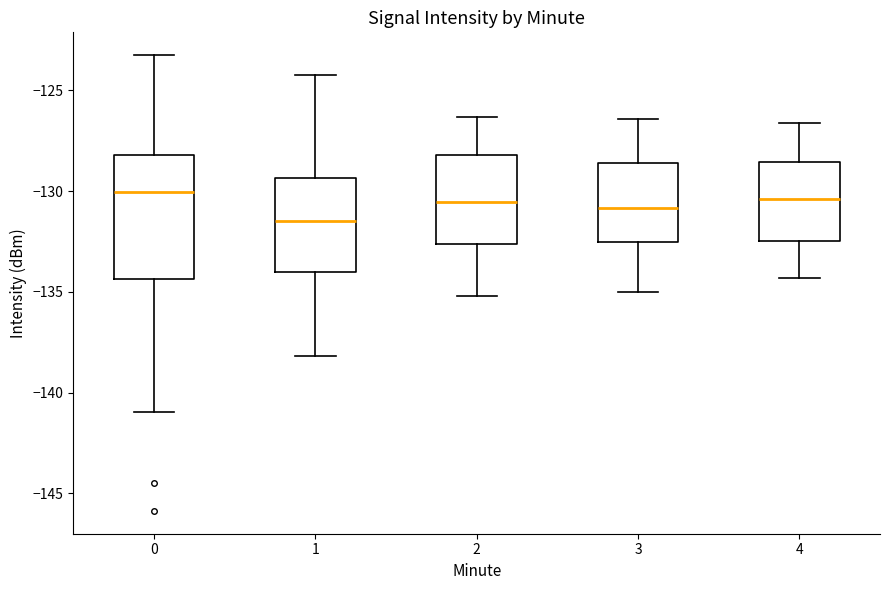

Reading left to right, transcribe this box plot: for each box, give where its median line is, the range the box spans, and where its two whiskers end, as read against the y-axis. The values are not printed on the chart, so give them approximately, as read against the axis.

0: median -130.0, box -134.5 to -128.0, whiskers -141.0 to -123.0
1: median -131.5, box -134.0 to -129.5, whiskers -138.0 to -124.0
2: median -130.5, box -132.5 to -128.0, whiskers -135.0 to -126.5
3: median -131.0, box -132.5 to -128.5, whiskers -135.0 to -126.5
4: median -130.5, box -132.5 to -128.5, whiskers -134.5 to -126.5